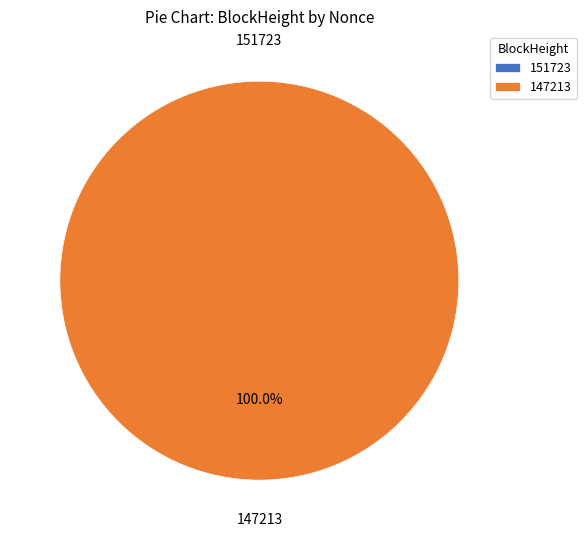

What is the total percentage of 147213 and 151723?

100.0%